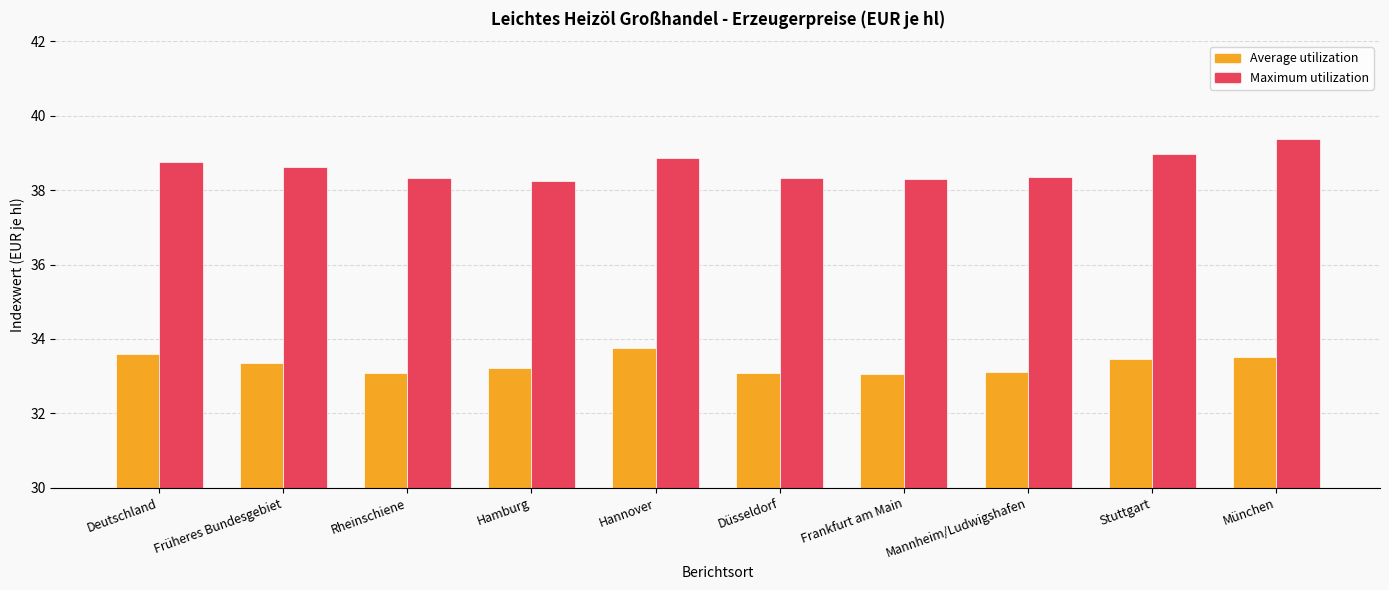

Which series has the largest total across all categories?

Maximum utilization